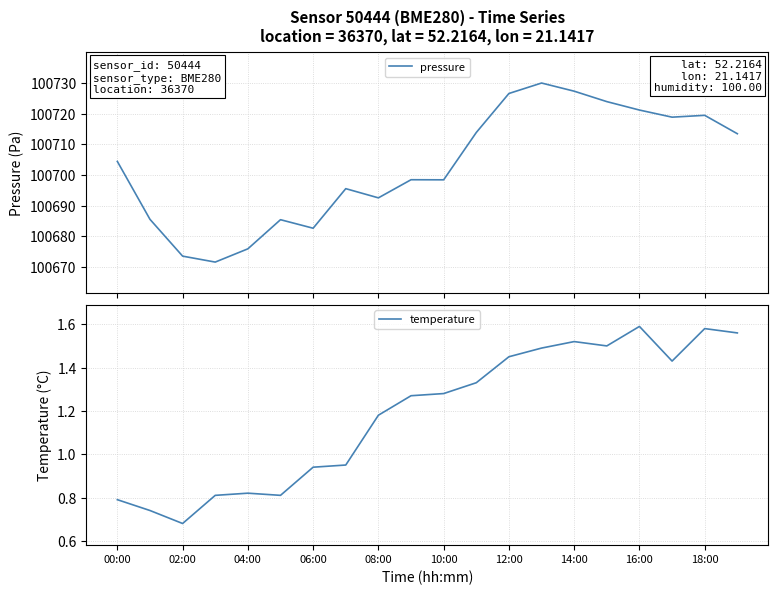

What is the minimum value for pressure?

100671.6